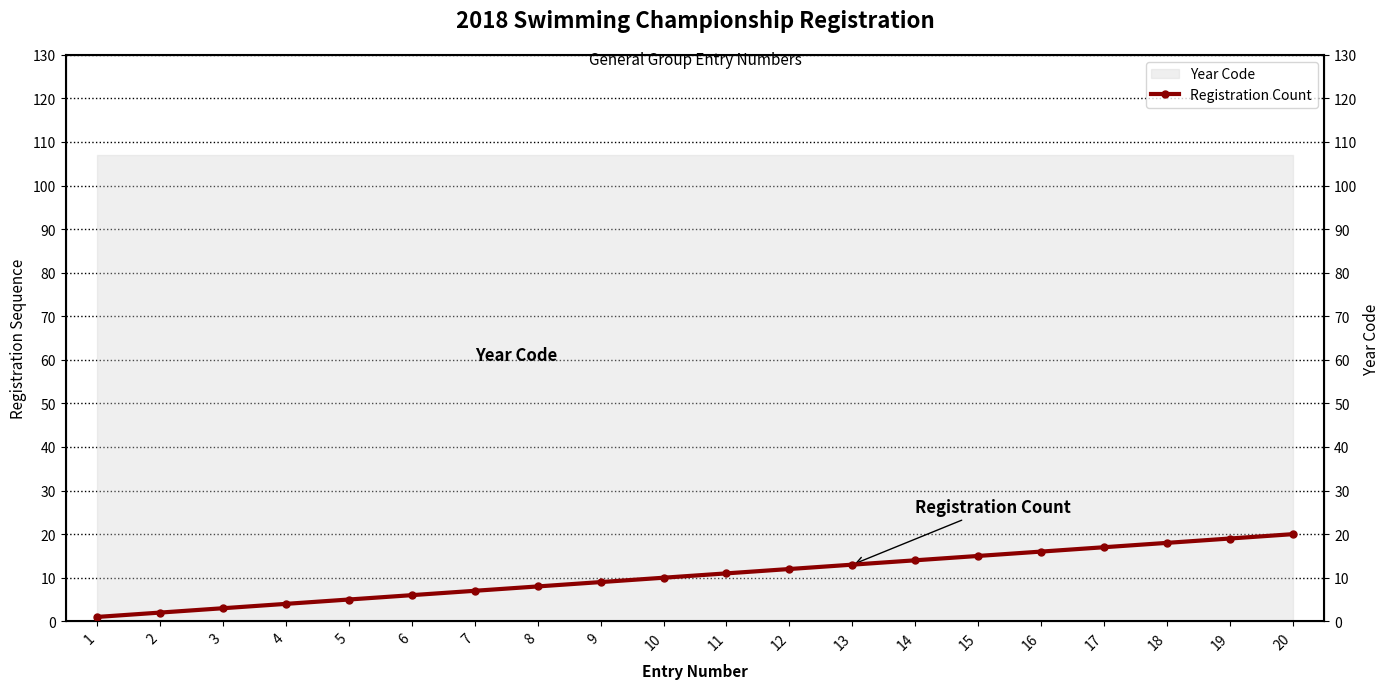

Is it true that the value at 15 is 15?

True